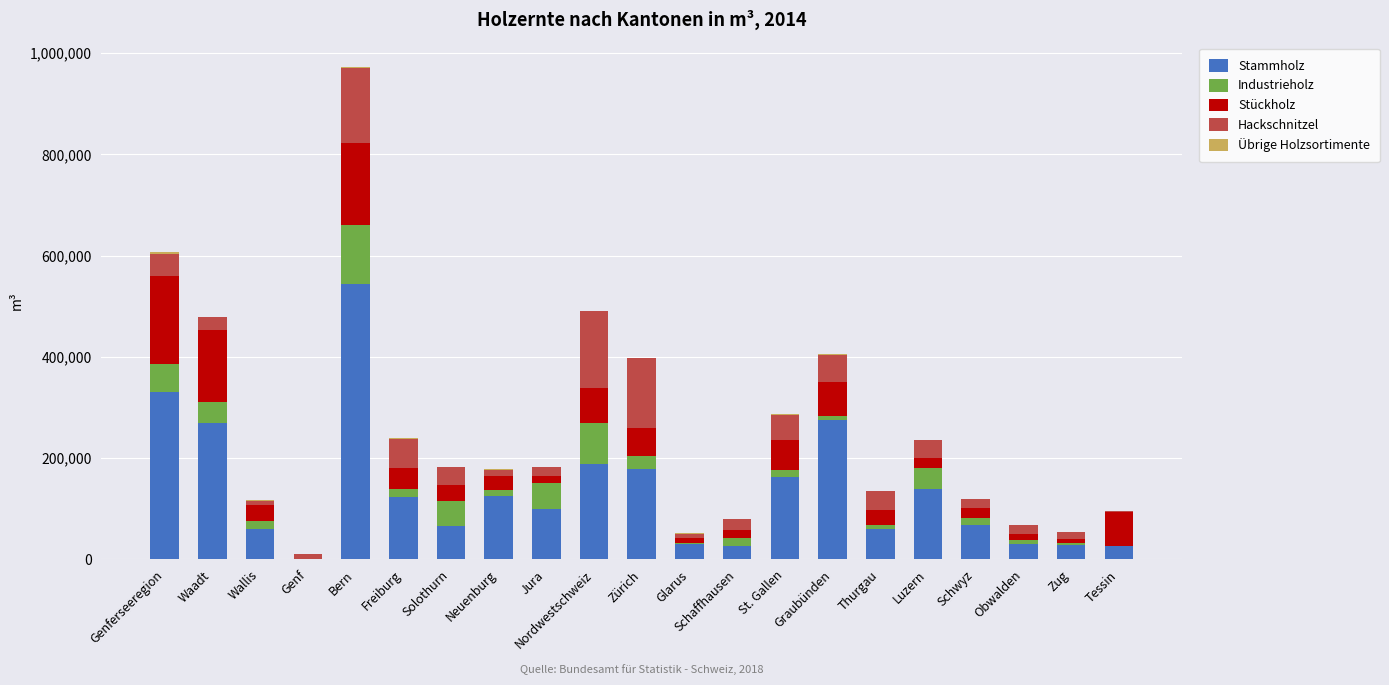

Are the bars grouped side by side (vs. stacked)?

No